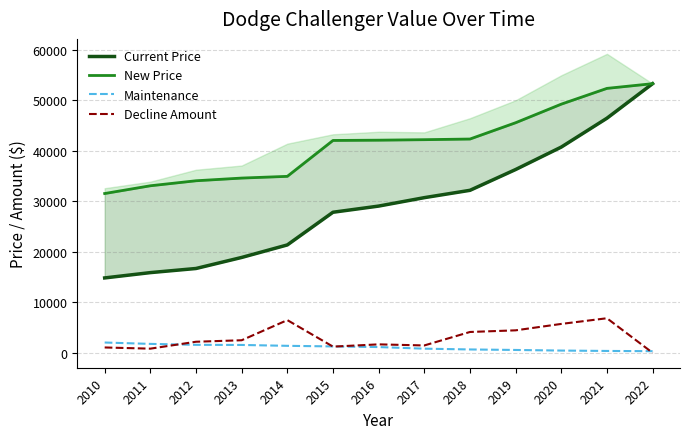

Reading left to right, list all the values displayed in this chart.

Current Price: 14834	15887	16704	18891	21374	27850	29072	30741	32194	36317	40766	46486	53330
New Price: 31561	33097	34089	34623	34963	42077	42133	42230	42360	45591	49274	52398	53330
Maintenance: 2033	1762	1575	1553	1378	1260	1134	816	659	559	439	364	317
Decline Amount: 1053	817	2187	2483	6476	1222	1669	1453	4123	4449	5720	6844	0